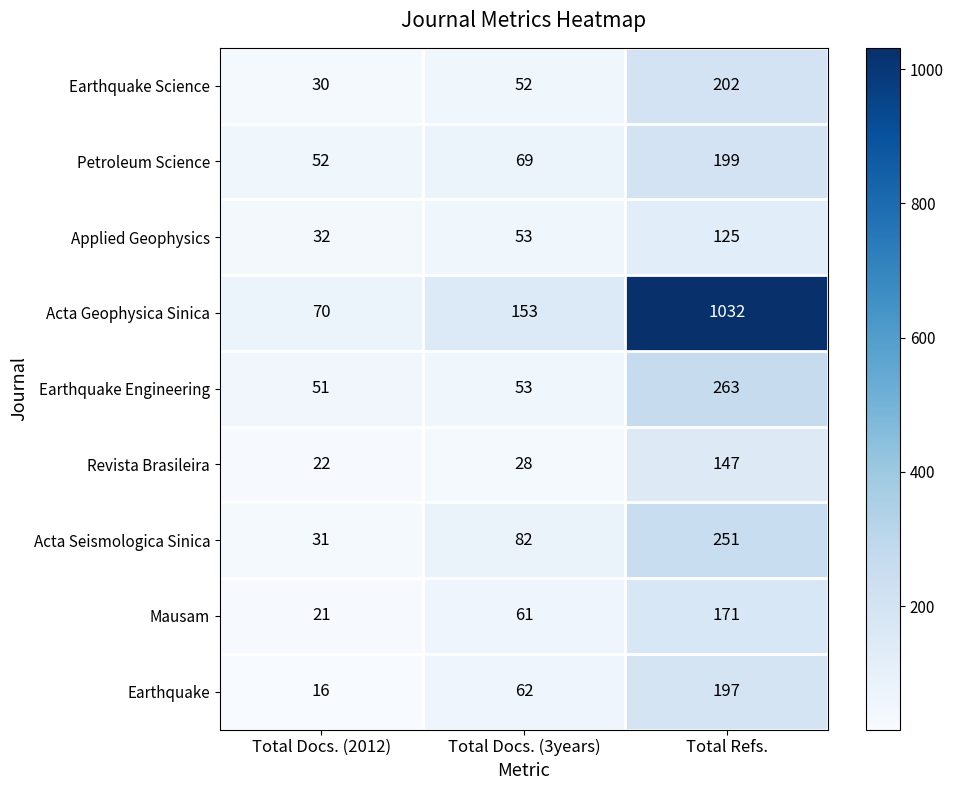

What is the sum of all Petroleum Science values?

320